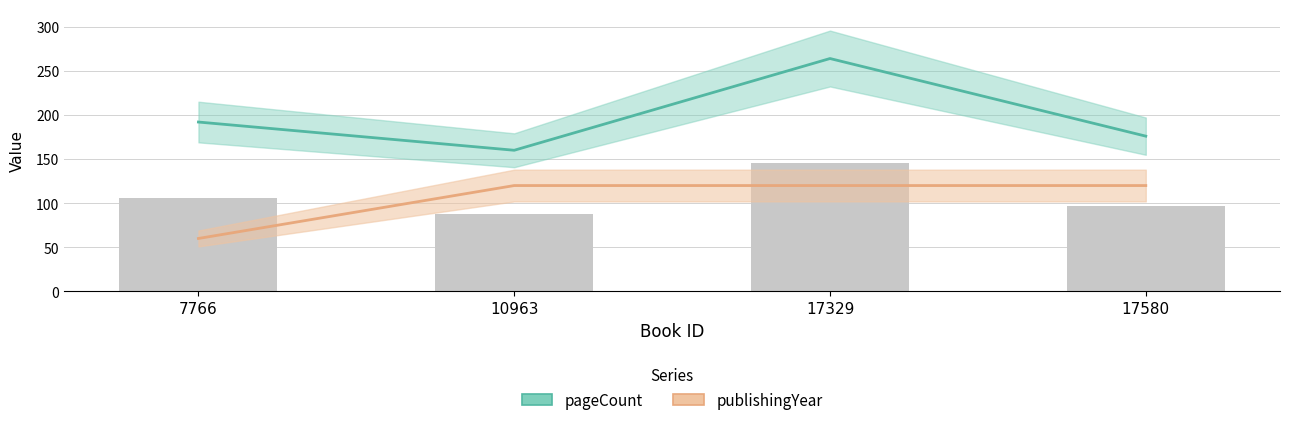

Which series changed the most between 17329 and 17580?

pageCount